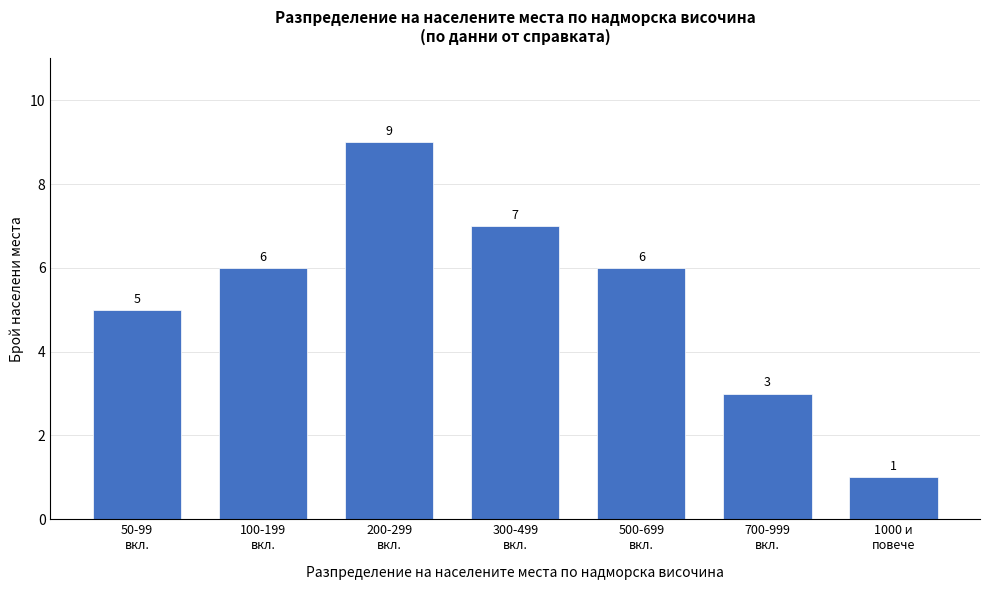

Reading left to right, list all the values displayed in this chart.

5	6	9	7	6	3	1